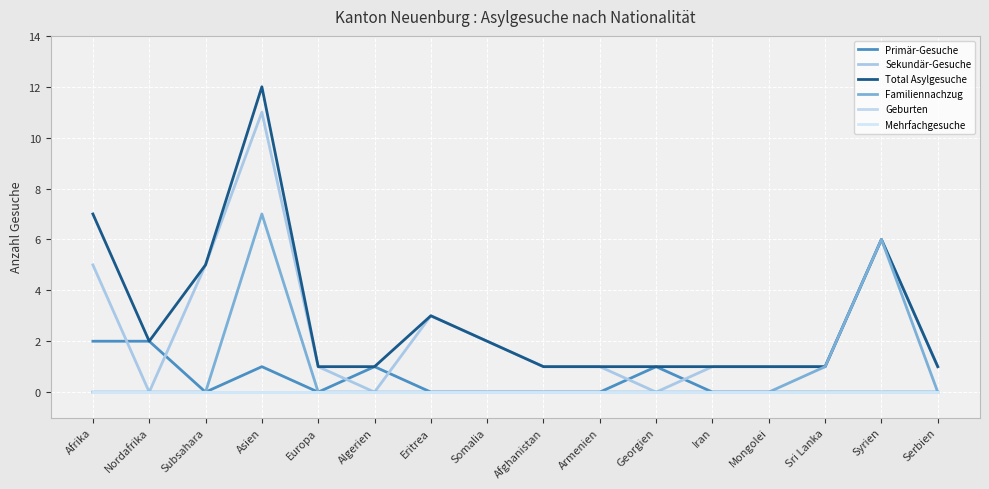

Does the chart display data point markers on the line(s)?

No